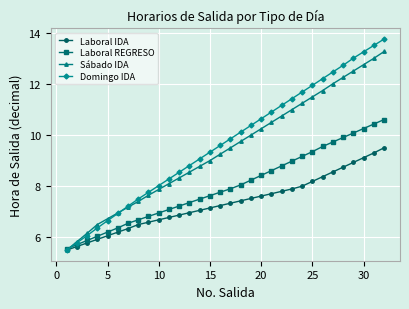

What is the value of the Laboral REGRESO point at the 20th from the left?

8.4